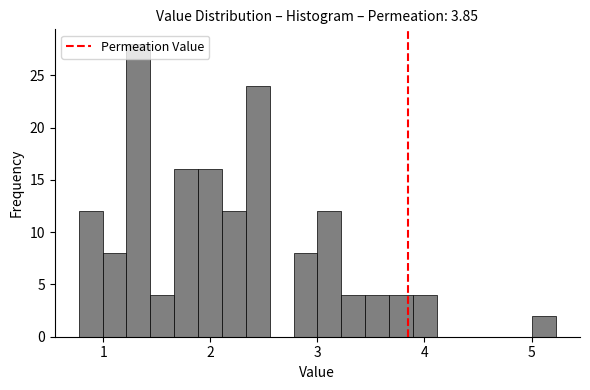

Around what value on the x-axis is the tallest bar? Give the approximate position of its centre, as read against the axis.

1.3